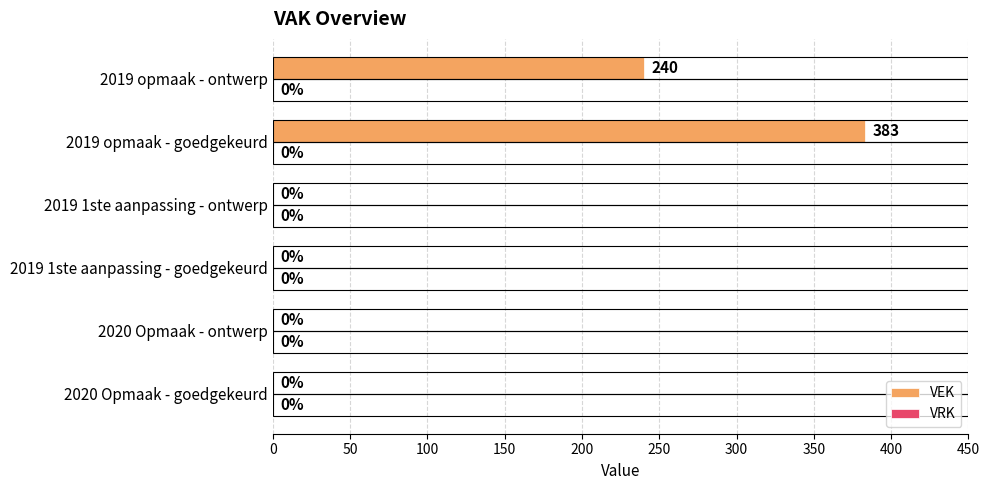

Reading bottom to top, extract all data points from this chart.

2020 Opmaak - goedgekeurd=0	2020 Opmaak - ontwerp=0	2019 1ste aanpassing - goedgekeurd=0	2019 1ste aanpassing - ontwerp=0	2019 opmaak - goedgekeurd=383	2019 opmaak - ontwerp=240